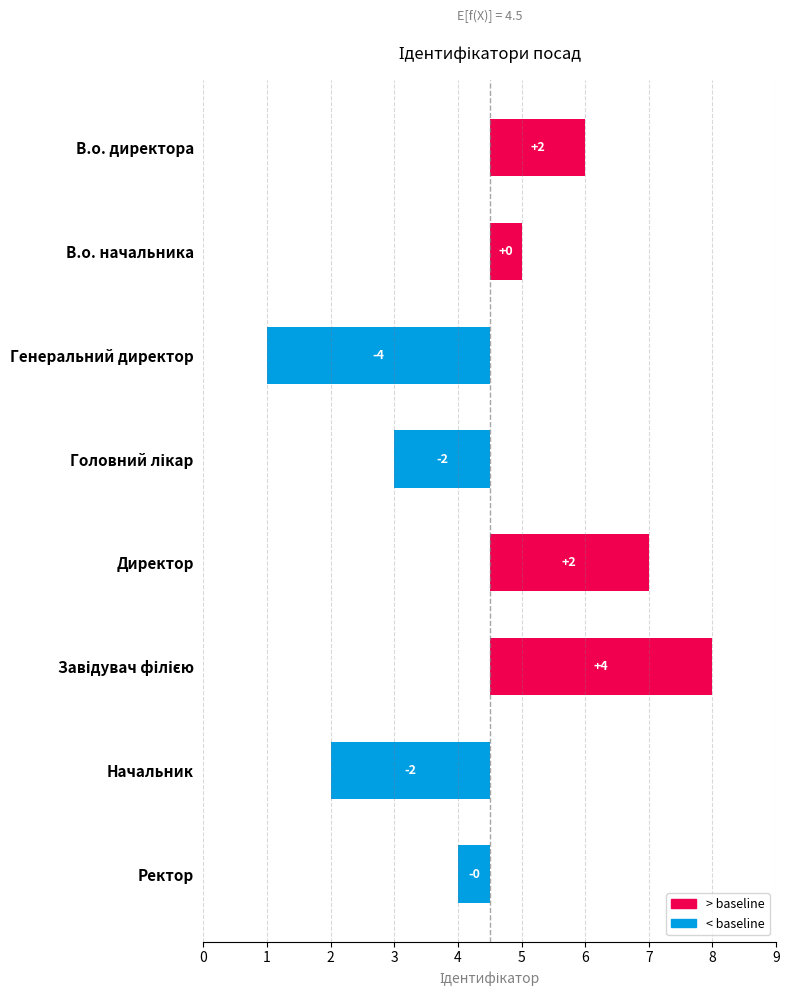

Are the bars horizontal?

Yes